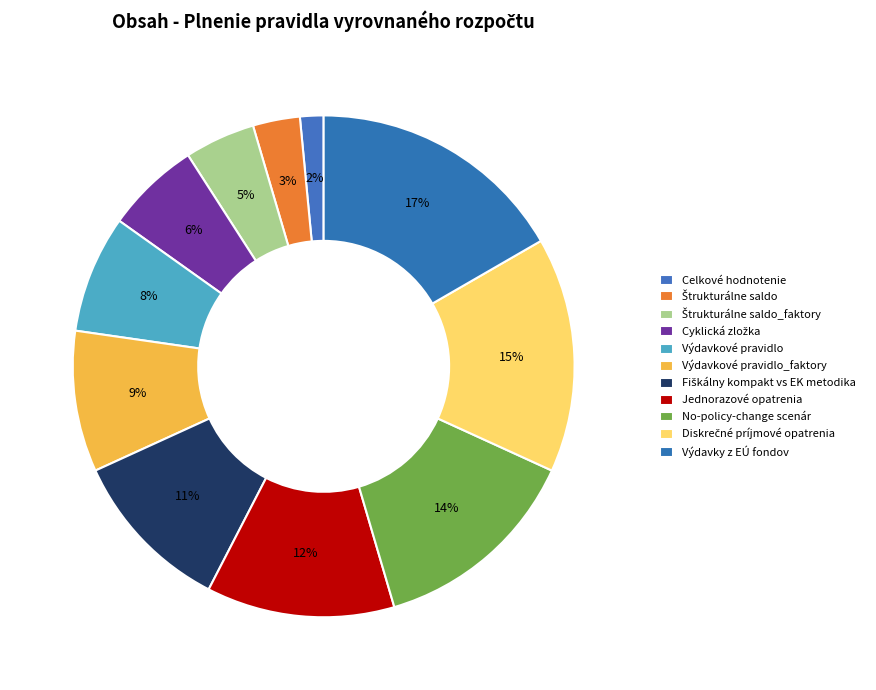

The No-policy-change scenár slice represents 6% of the pie. True or false?

False